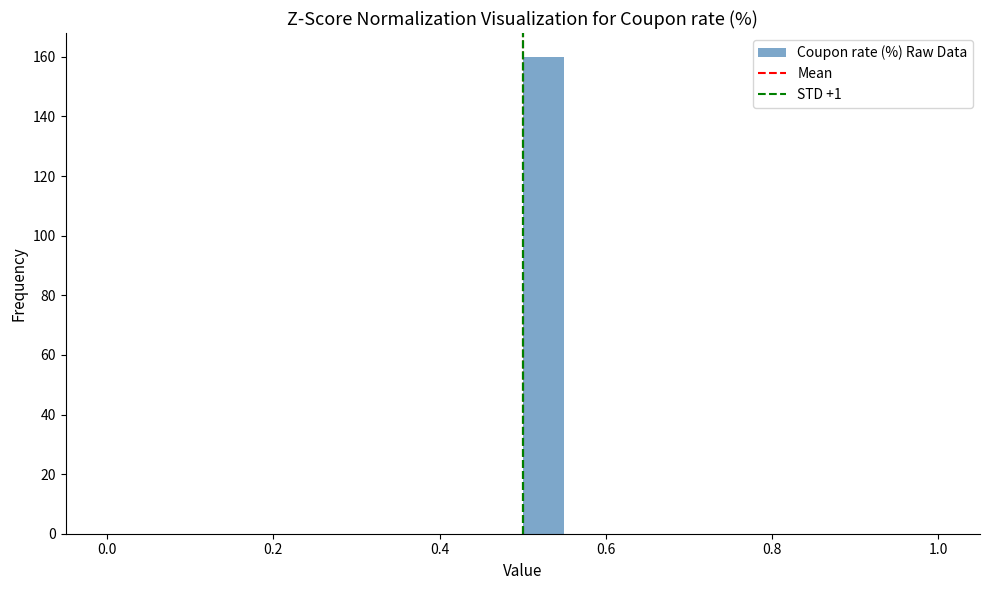

Around what value on the x-axis is the tallest bar? Give the approximate position of its centre, as read against the axis.

0.52